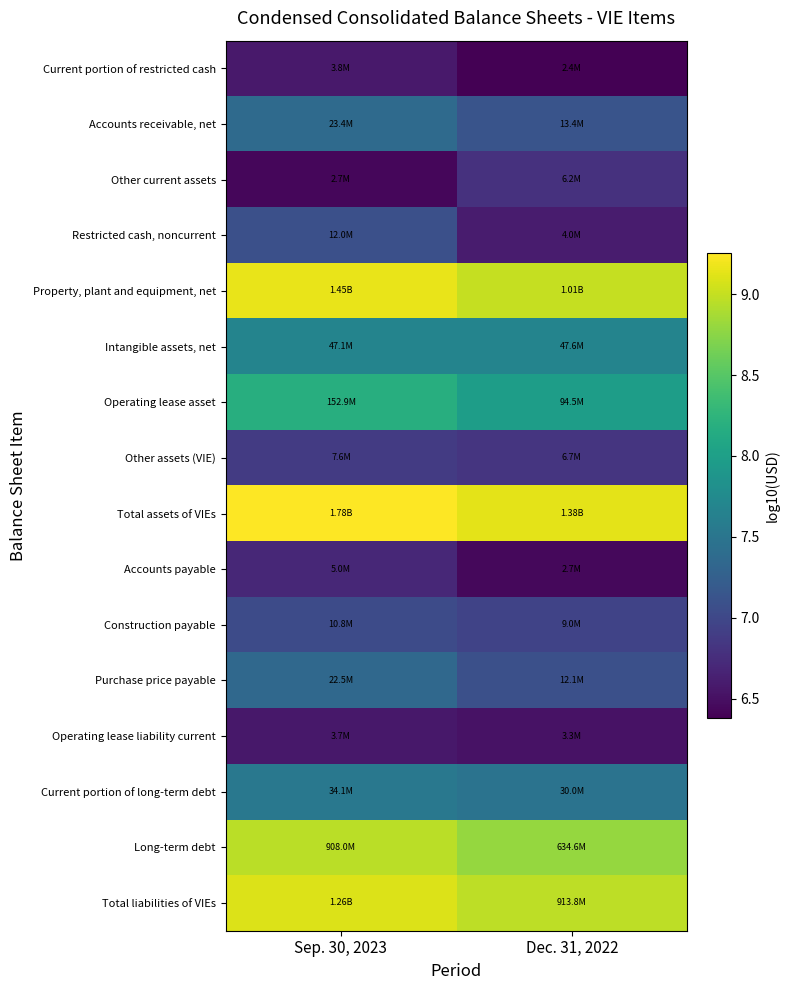

Reading right to left, extract all data points from this chart.

Current portion of restricted cash: Dec. 31, 2022=6.4	Sep. 30, 2023=6.6
Accounts receivable, net: Dec. 31, 2022=7.1	Sep. 30, 2023=7.4
Other current assets: Dec. 31, 2022=6.8	Sep. 30, 2023=6.4
Restricted cash, noncurrent: Dec. 31, 2022=6.6	Sep. 30, 2023=7.1
Property, plant and equipment, net: Dec. 31, 2022=9.0	Sep. 30, 2023=9.2
Intangible assets, net: Dec. 31, 2022=7.7	Sep. 30, 2023=7.7
Operating lease asset: Dec. 31, 2022=8.0	Sep. 30, 2023=8.2
Other assets (VIE): Dec. 31, 2022=6.8	Sep. 30, 2023=6.9
Total assets of VIEs: Dec. 31, 2022=9.1	Sep. 30, 2023=9.3
Accounts payable: Dec. 31, 2022=6.4	Sep. 30, 2023=6.7
Construction payable: Dec. 31, 2022=7.0	Sep. 30, 2023=7.0
Purchase price payable: Dec. 31, 2022=7.1	Sep. 30, 2023=7.4
Operating lease liability current: Dec. 31, 2022=6.5	Sep. 30, 2023=6.6
Current portion of long-term debt: Dec. 31, 2022=7.5	Sep. 30, 2023=7.5
Long-term debt: Dec. 31, 2022=8.8	Sep. 30, 2023=9.0
Total liabilities of VIEs: Dec. 31, 2022=9.0	Sep. 30, 2023=9.1